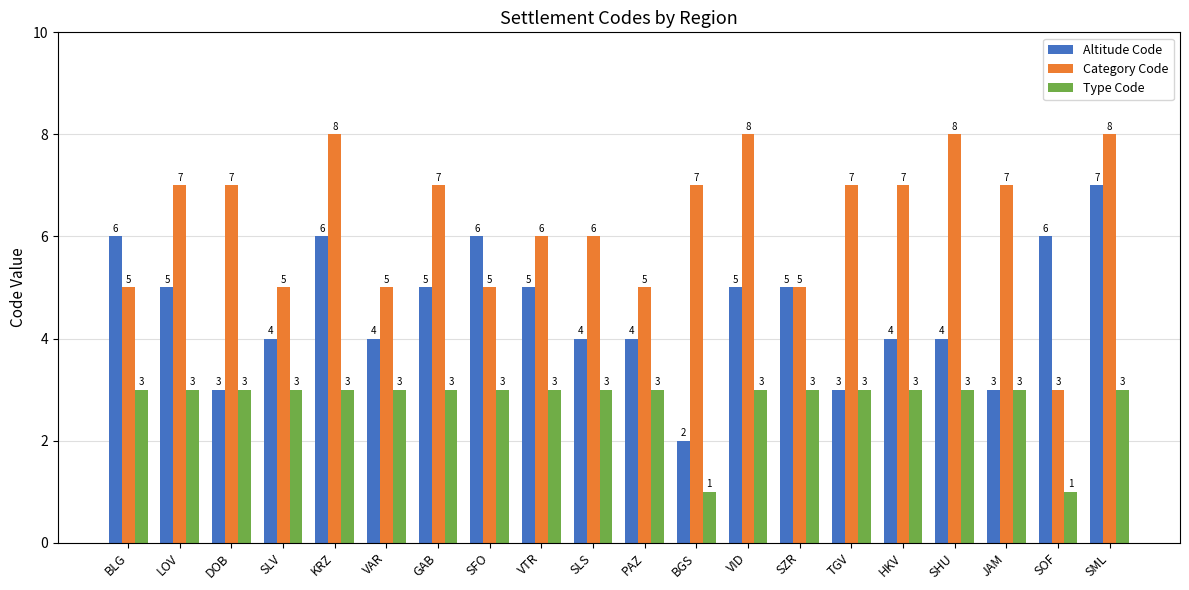

Count the Category Code values in the range 5 to 7.

15